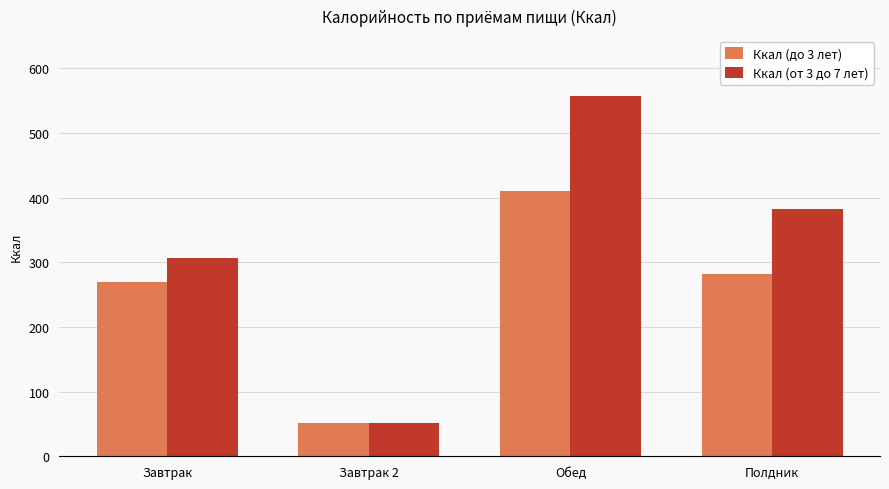

Which label corresponds to the largest value in the chart?

Обед